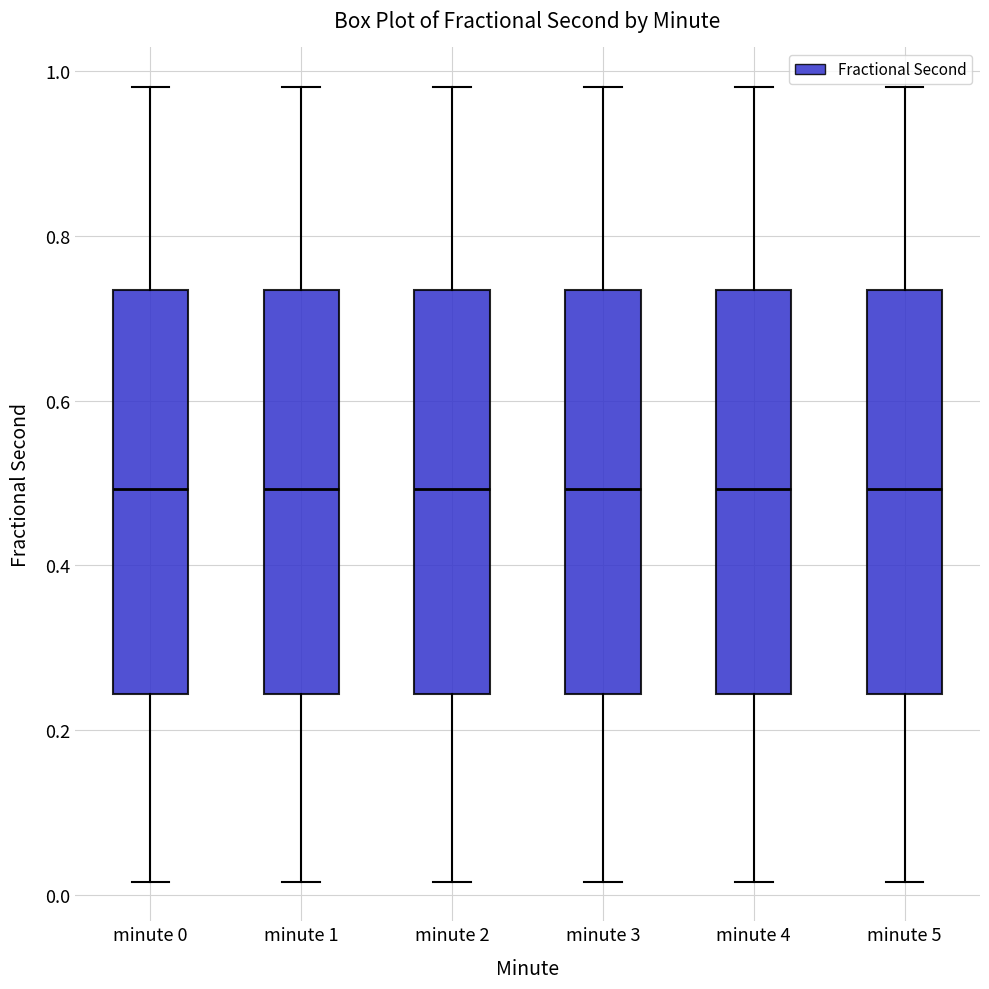

Reading left to right, transcribe this box plot: for each box, give where its median line is, the range the box spans, and where its two whiskers end, as read against the y-axis. The values are not printed on the chart, so give them approximately, as read against the axis.

minute 0: median 0.50, box 0.24 to 0.74, whiskers 0.02 to 0.98
minute 1: median 0.50, box 0.24 to 0.74, whiskers 0.02 to 0.98
minute 2: median 0.50, box 0.24 to 0.74, whiskers 0.02 to 0.98
minute 3: median 0.50, box 0.24 to 0.74, whiskers 0.02 to 0.98
minute 4: median 0.50, box 0.24 to 0.74, whiskers 0.02 to 0.98
minute 5: median 0.50, box 0.24 to 0.74, whiskers 0.02 to 0.98